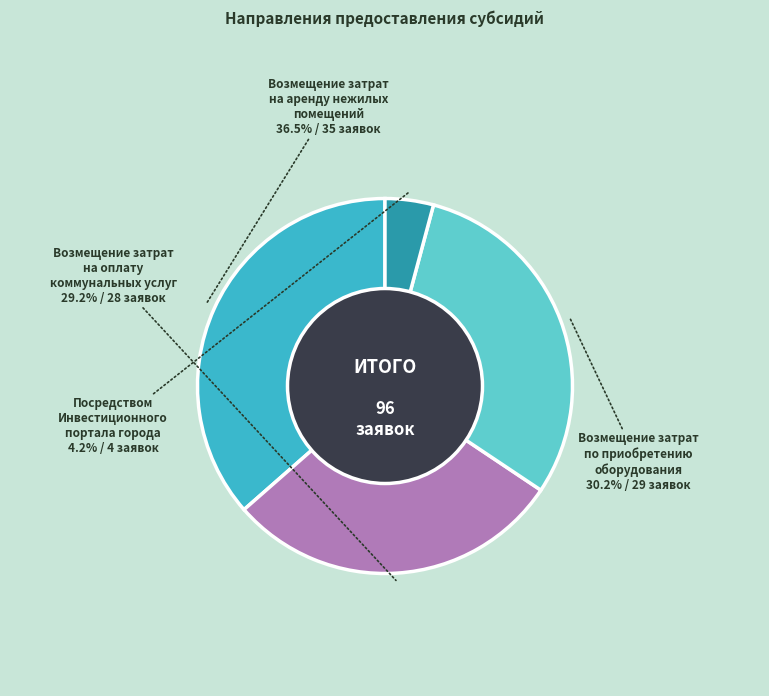

Is there a majority slice in this chart?

No